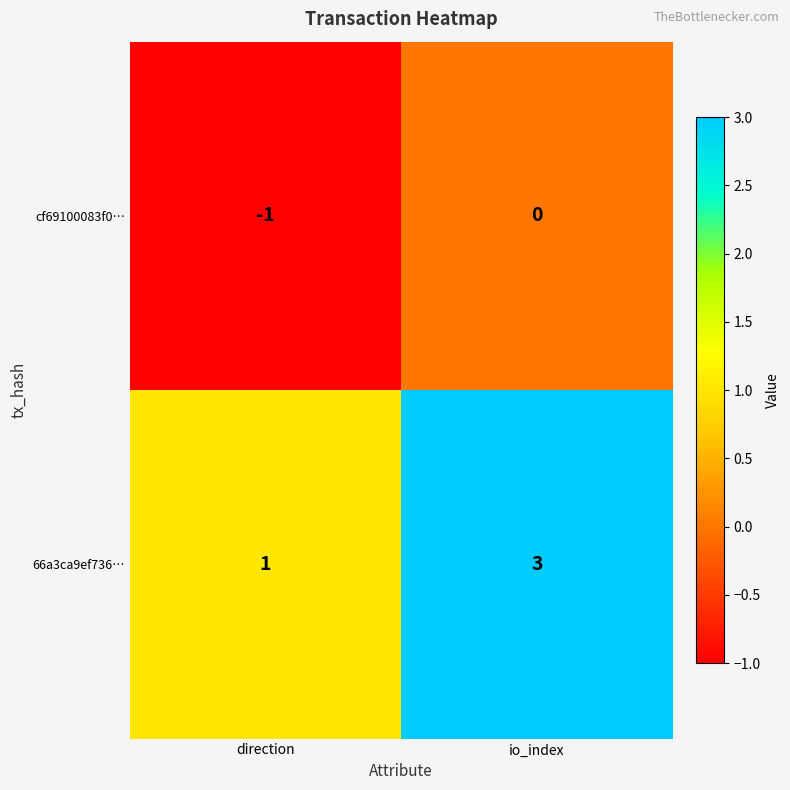

At which label does 66a3ca9ef736… reach its peak?

io_index